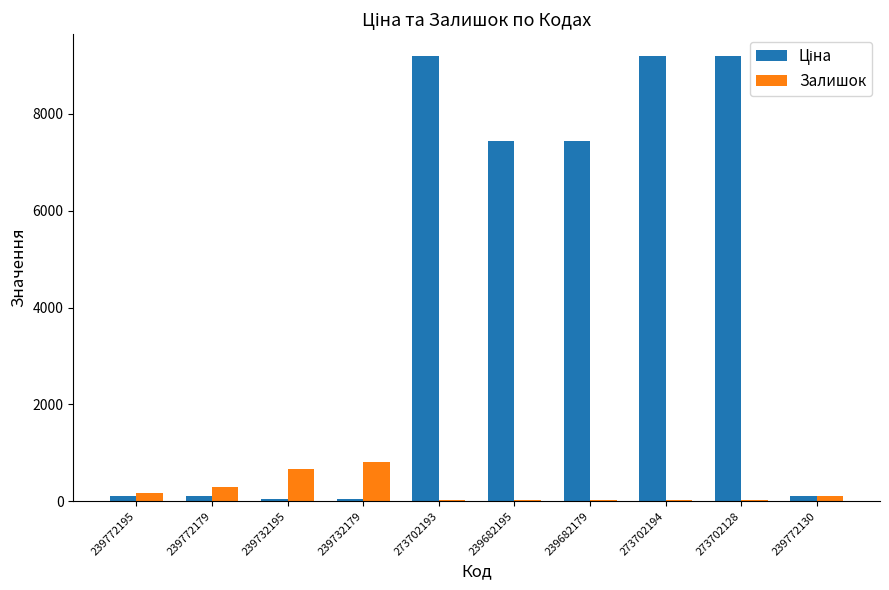

What is the total value across all series at 239772130?

229.7